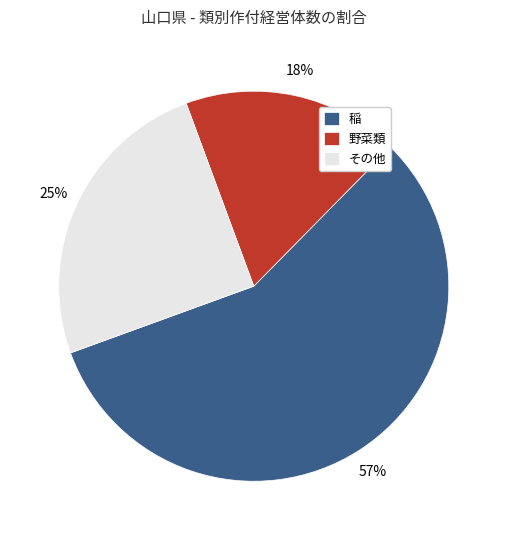

To the nearest percent, what percentage of the pie is 野菜類?

18%